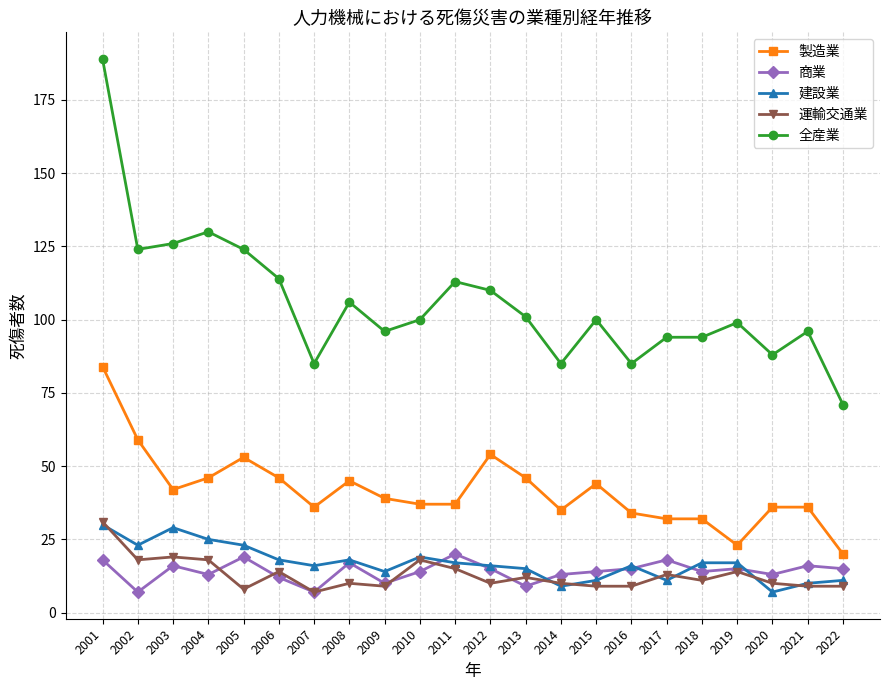

At which category does 商業 reach its first local valley?

2002